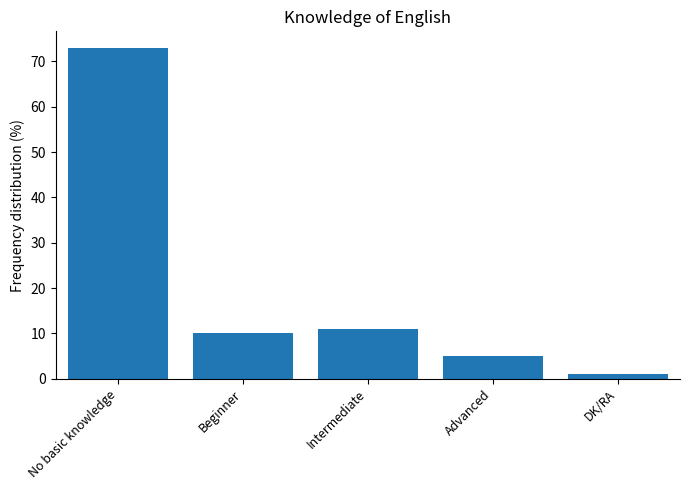

Which label corresponds to the largest value in the chart?

No basic knowledge